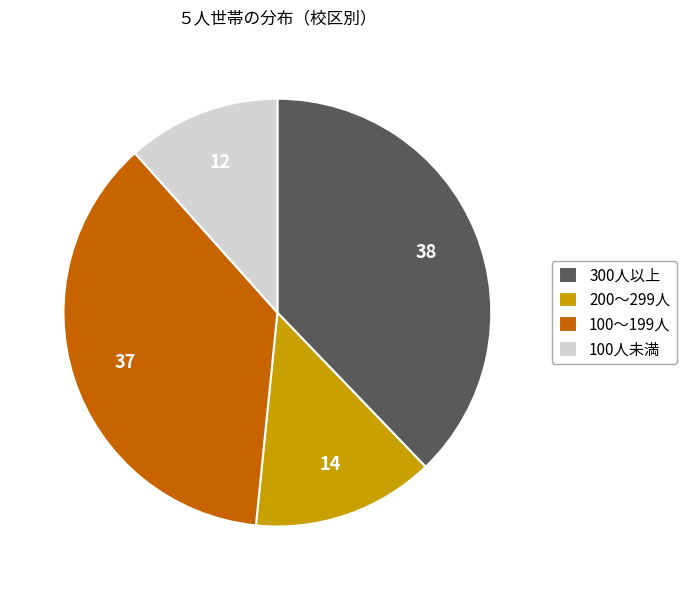

True or false: 200〜299人 accounts for 14% of the total.

True